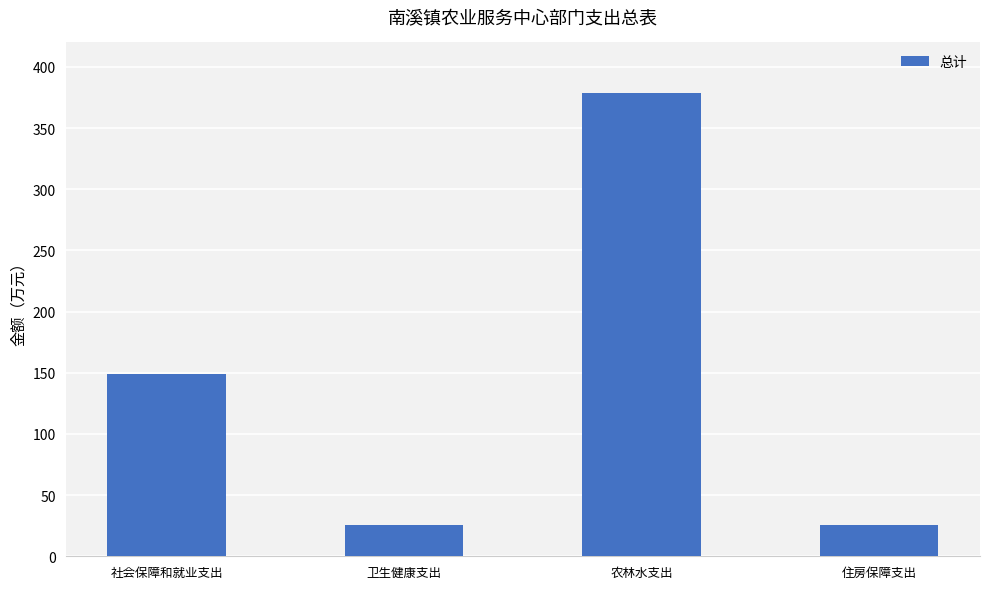

How many values exceed 148?

2